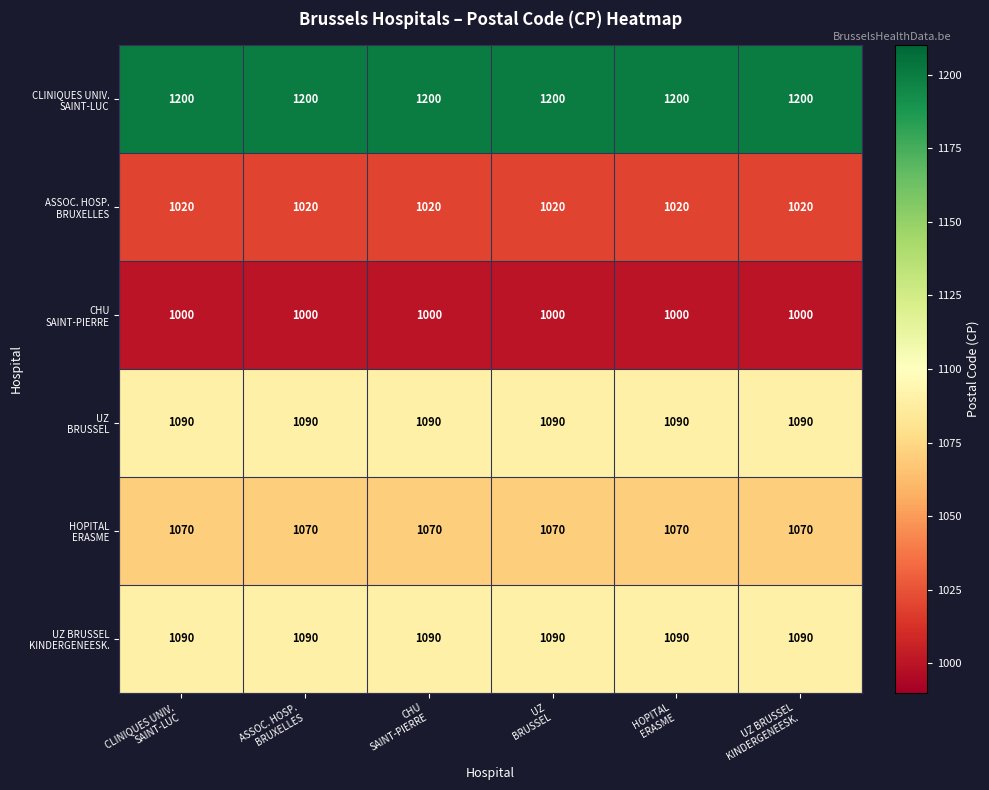

At how many categories does at least one series exceed 1067?

6